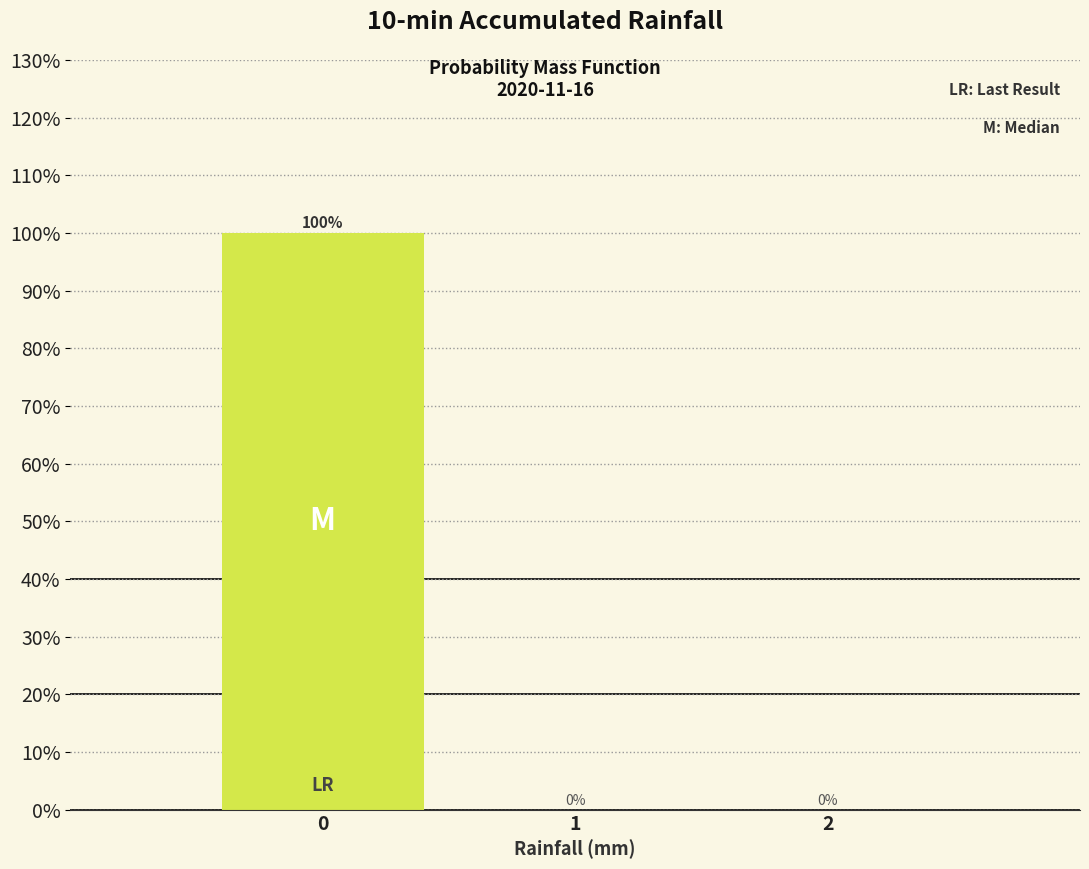

How tall is the bar that spans -0.5 to 0.5 on the x-axis?

100